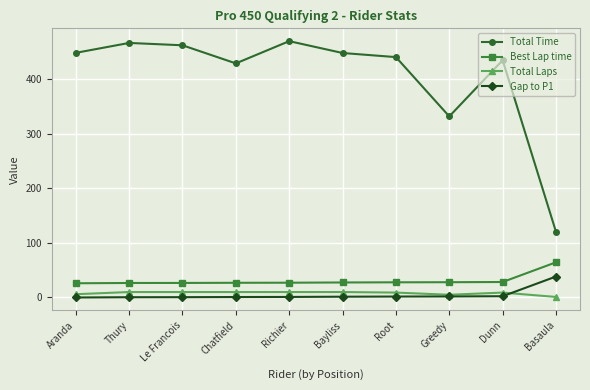

Is the value of Total Time at Aranda greater than the value of Best Lap time at Dunn?

Yes